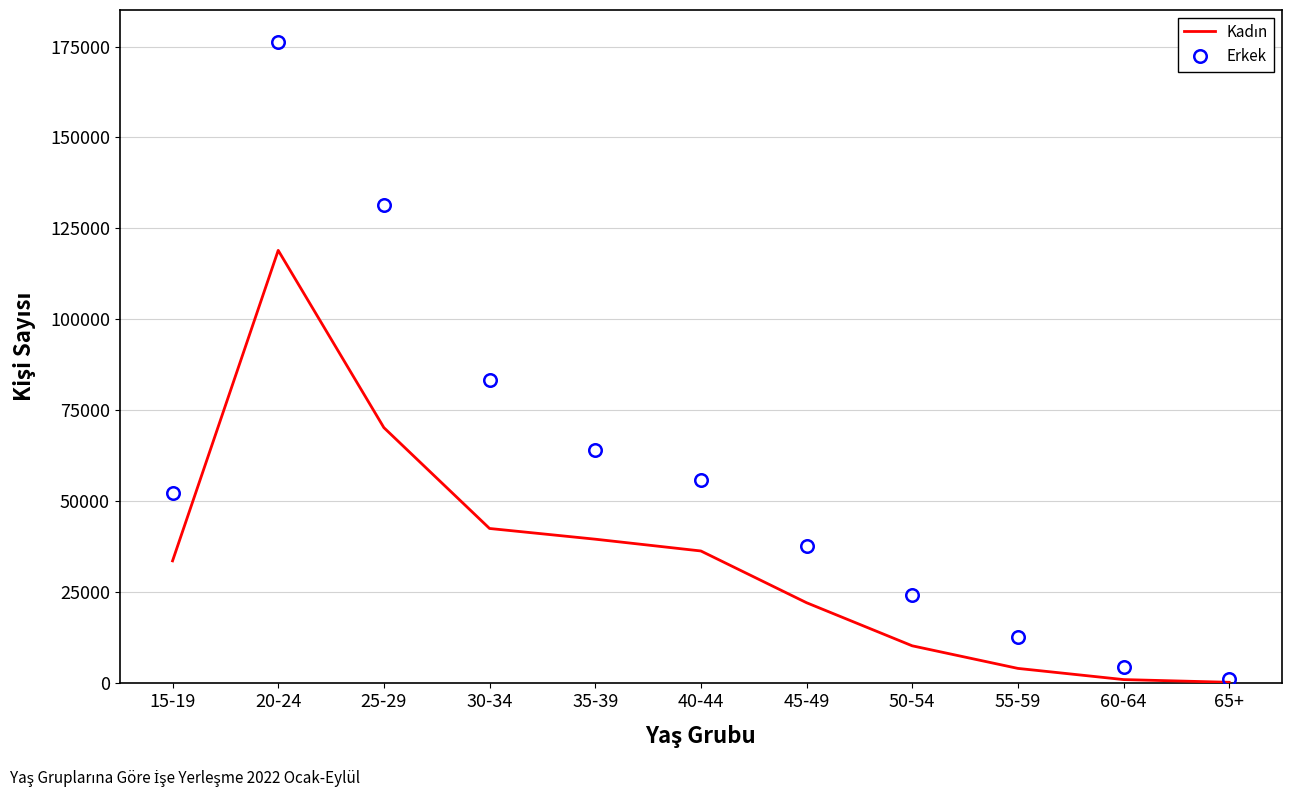

Where is the first local maximum for Erkek?

20-24